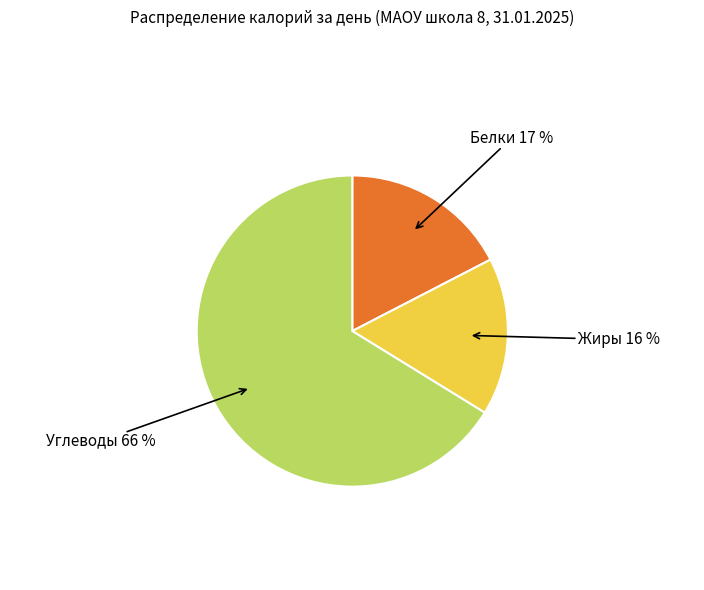

Is there a majority slice in this chart?

Yes